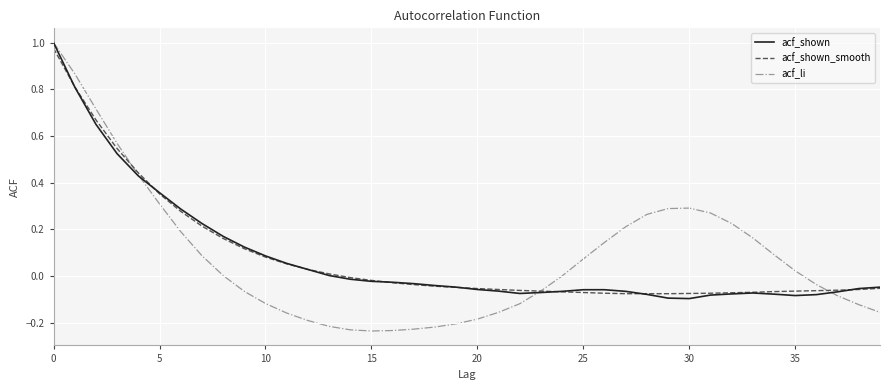

Which series has the largest range (max minus min)?

acf_li